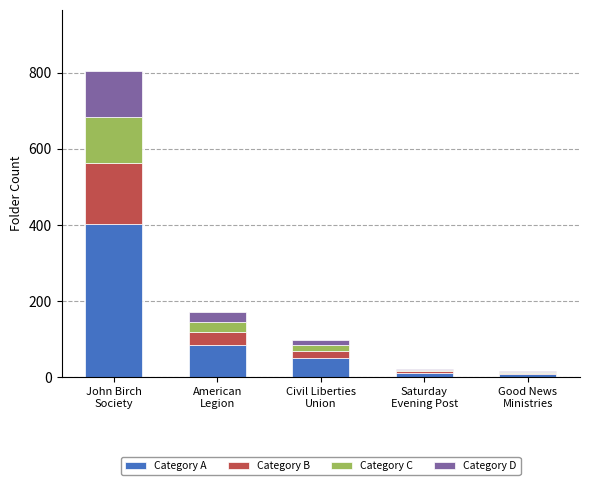

Are the bars horizontal?

No